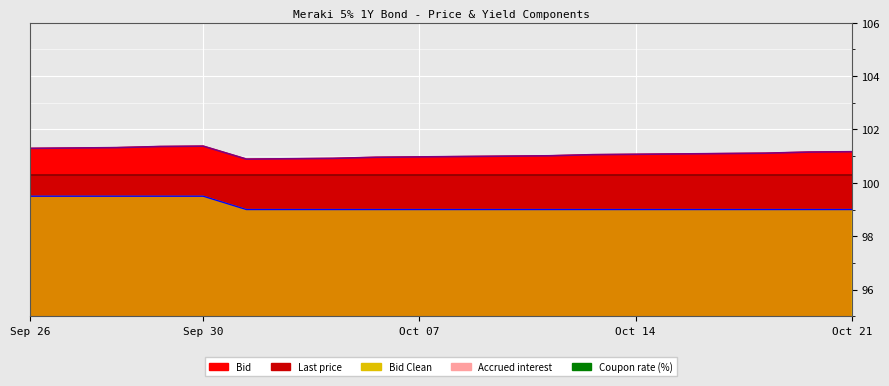

At how many categories does at least one series exceed 11?

20